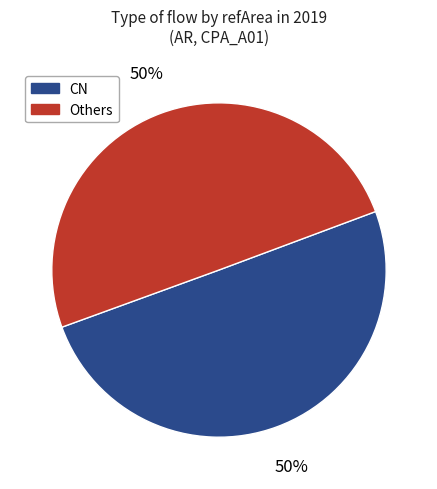

How many slices are in this pie chart?

2